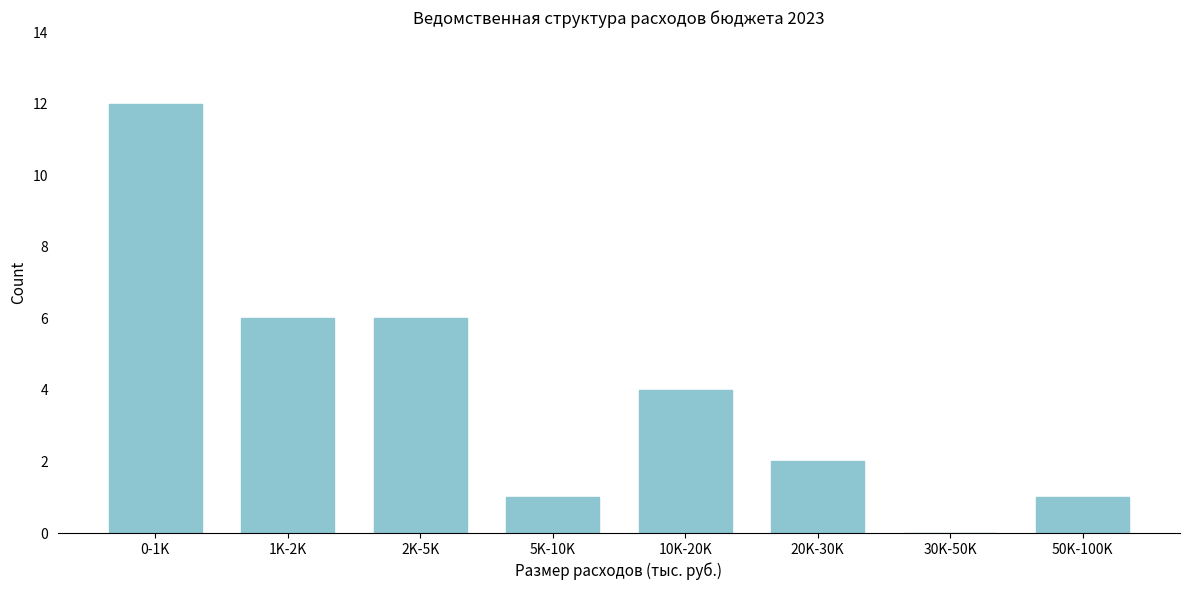

Reading left to right, list all the values displayed in this chart.

0-1K=12	1K-2K=6	2K-5K=6	5K-10K=1	10K-20K=4	20K-30K=2	30K-50K=0	50K-100K=1